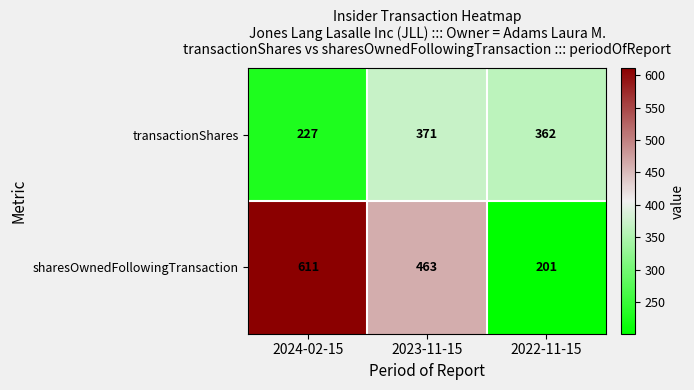

Rank the series by their maximum value, from highest to lowest.

sharesOwnedFollowingTransaction, transactionShares